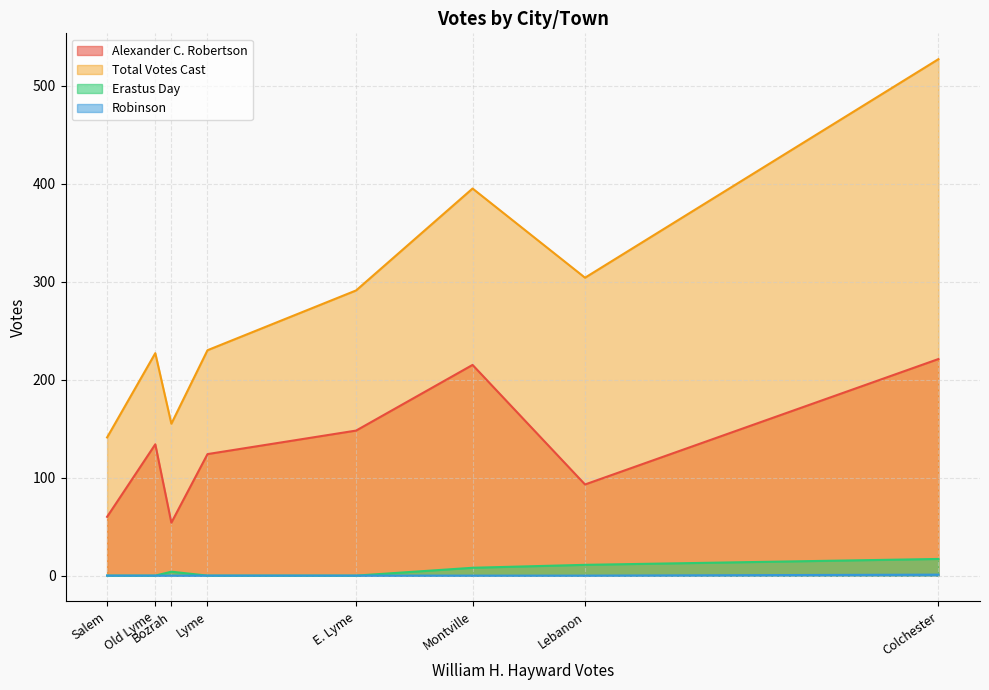

How many data points does each series have?

8